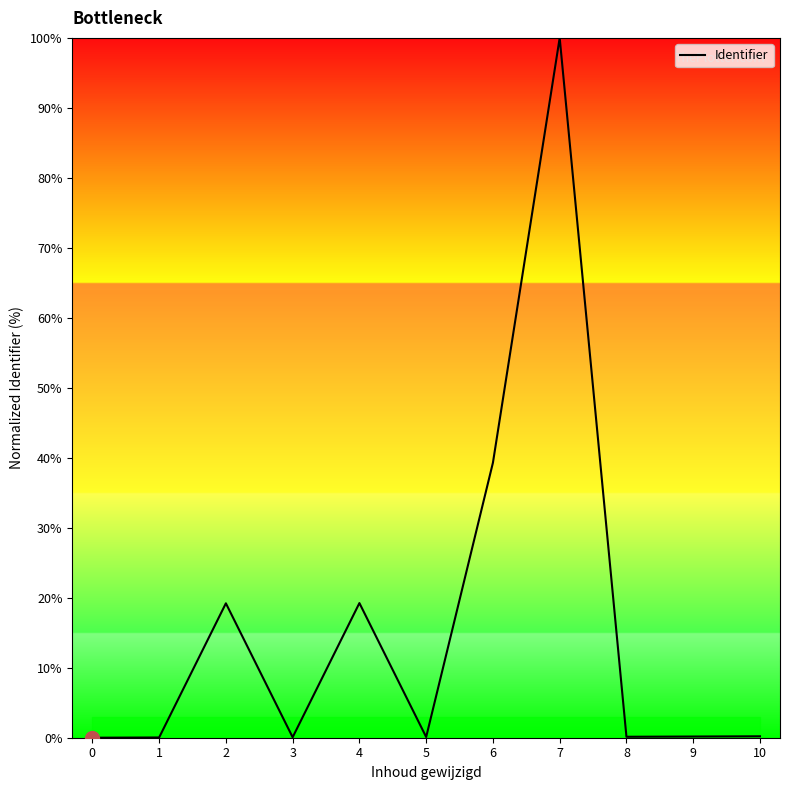

Which category has the highest value across all series?

7